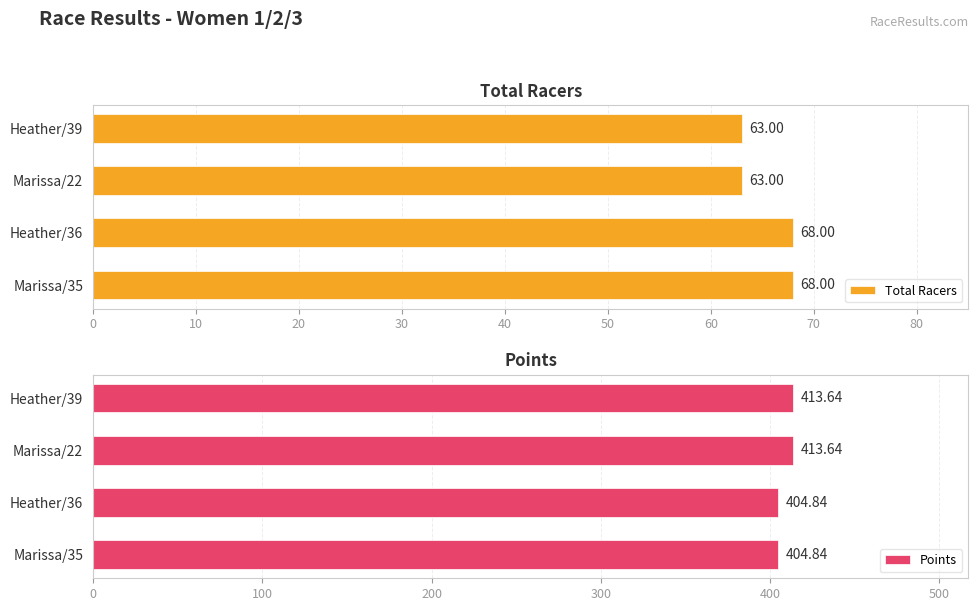

What is the difference between the maximum and second lowest values in the Total Racers series?

5